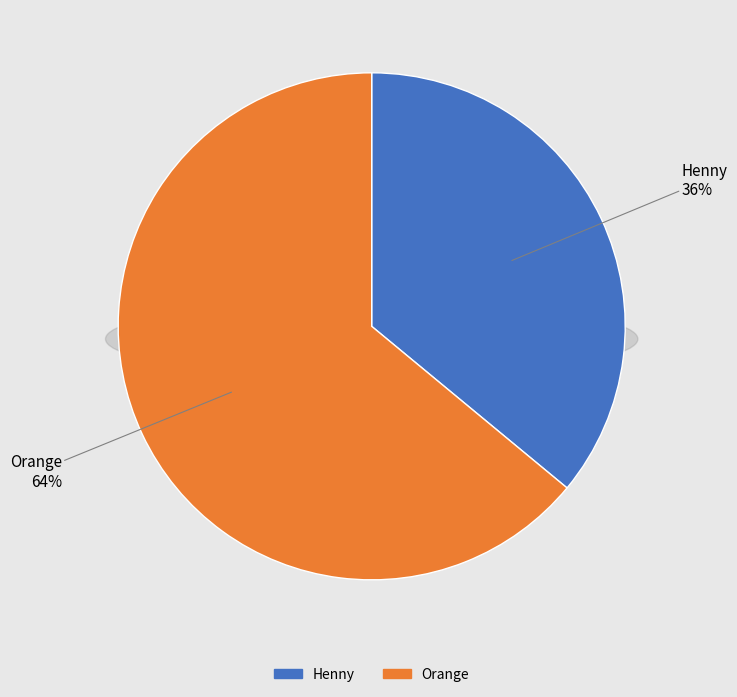

Is there a majority slice in this chart?

Yes